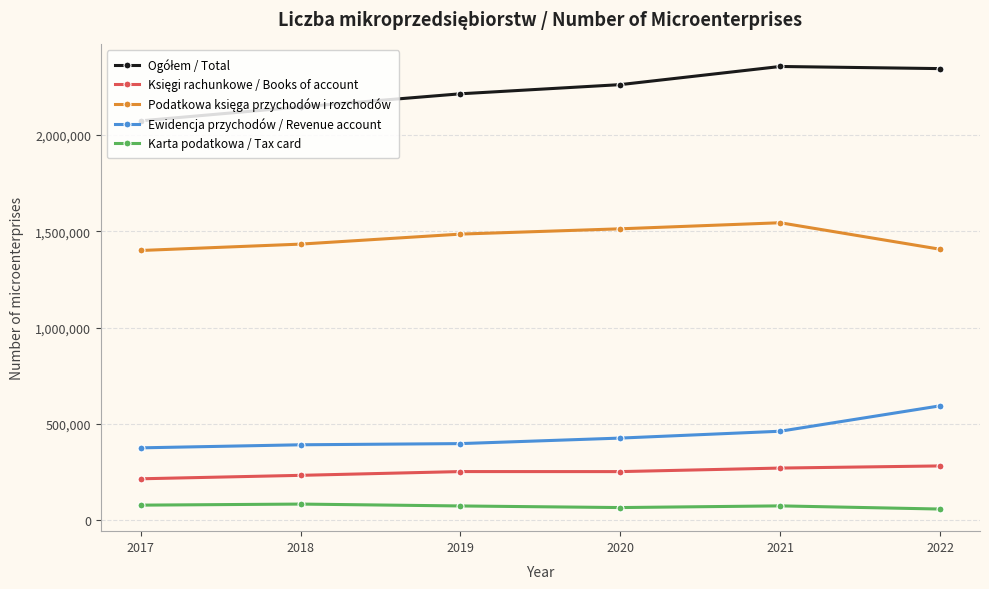

What is the minimum value shown in the chart?

59359